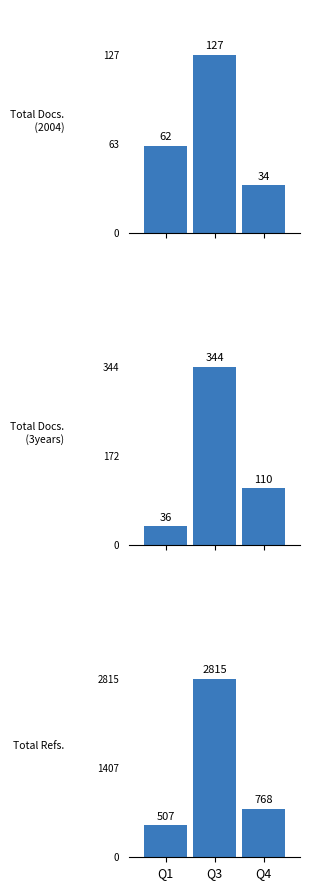

At which label does Total Refs. reach its minimum?

Q1